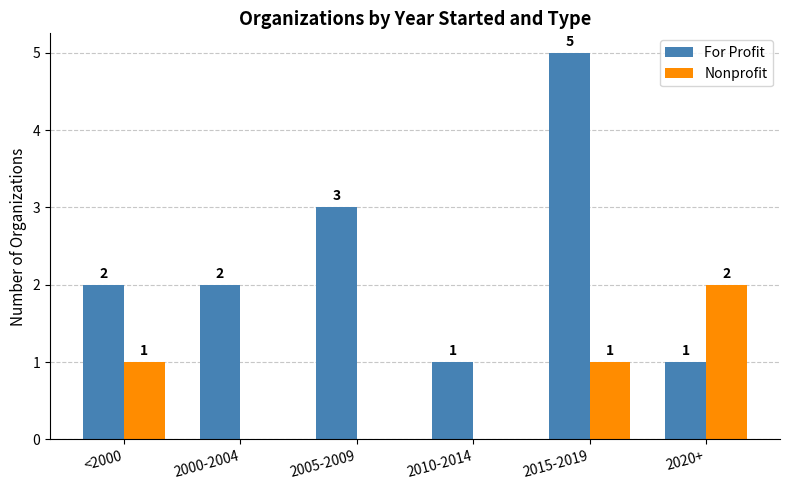

Are the bars horizontal?

No